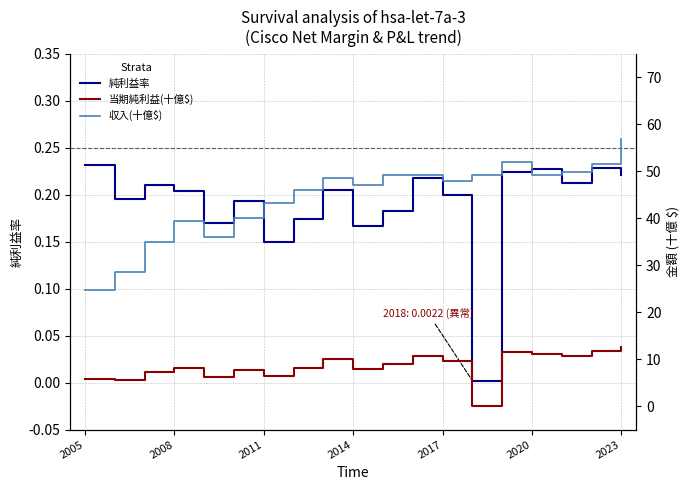

What is the difference between the highest and lowest values at 2023?

56.8